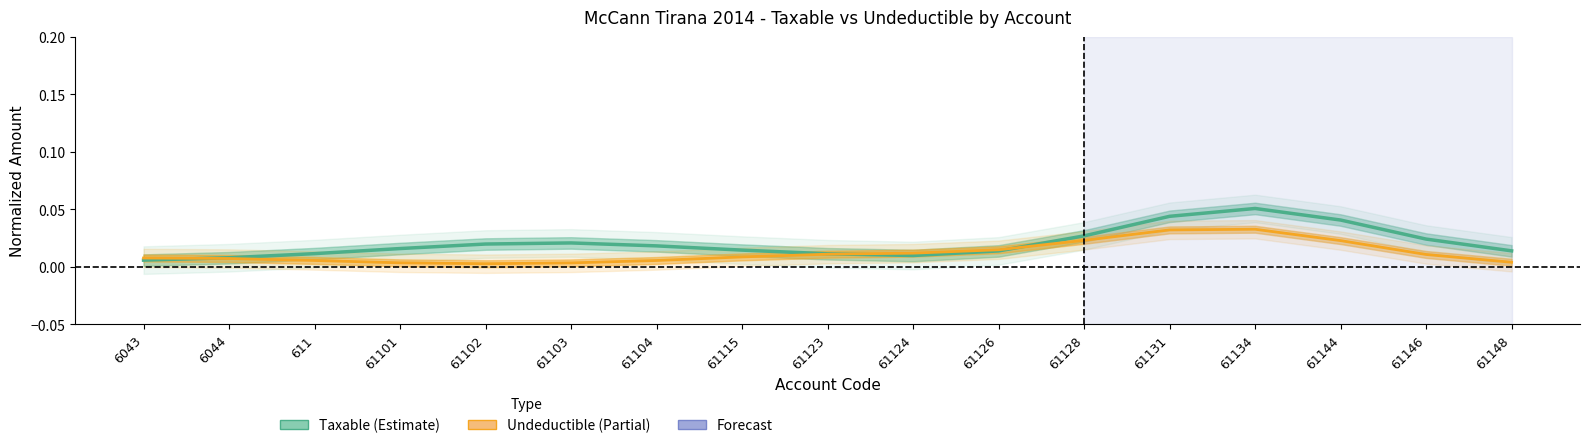

What are all the series names shown in the legend?

Taxable (Estimate), Undeductible (Partial)